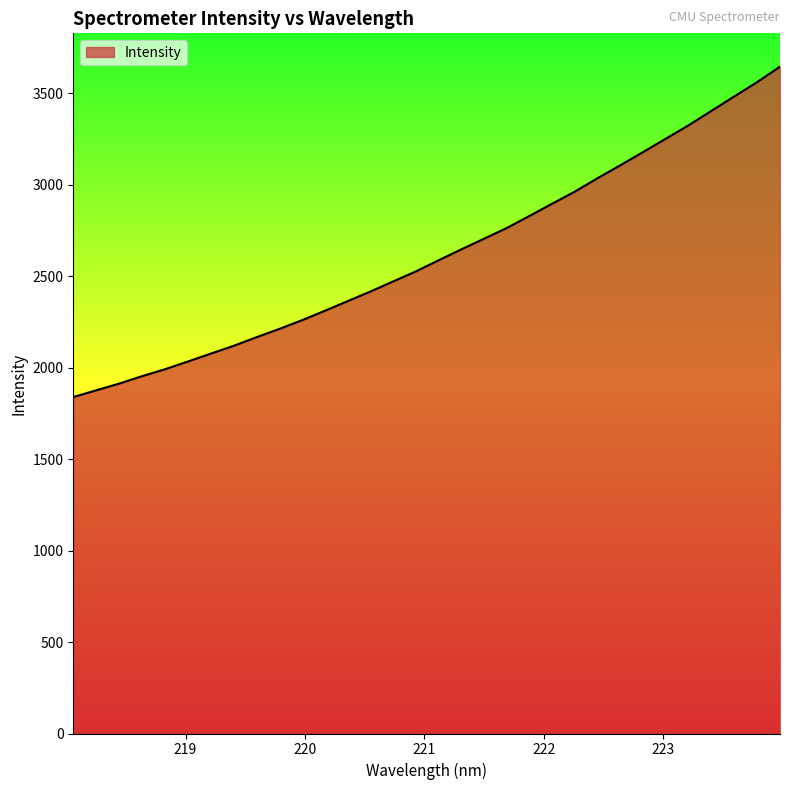

What is the greatest value displayed?

3645.6